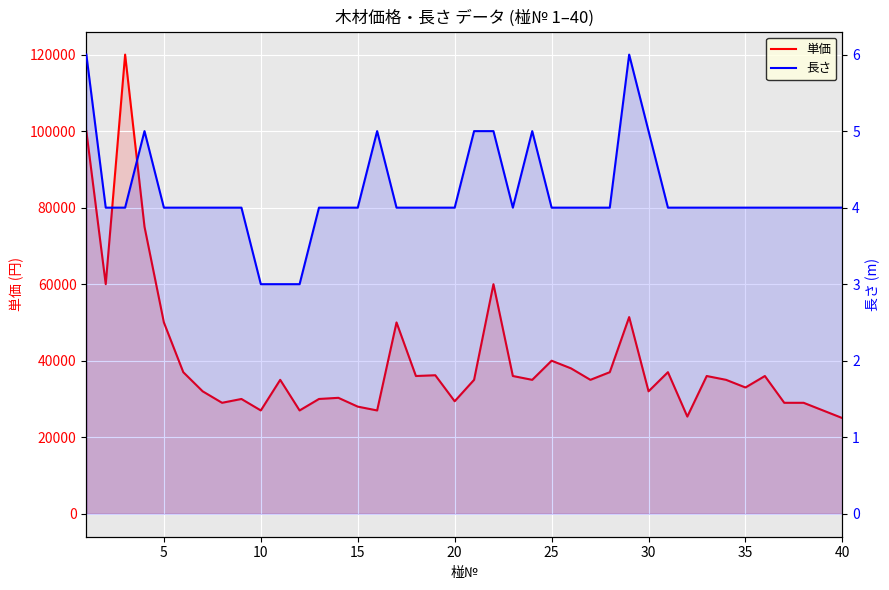

What is the value of the 単価 point at the 35th from the left?

33000